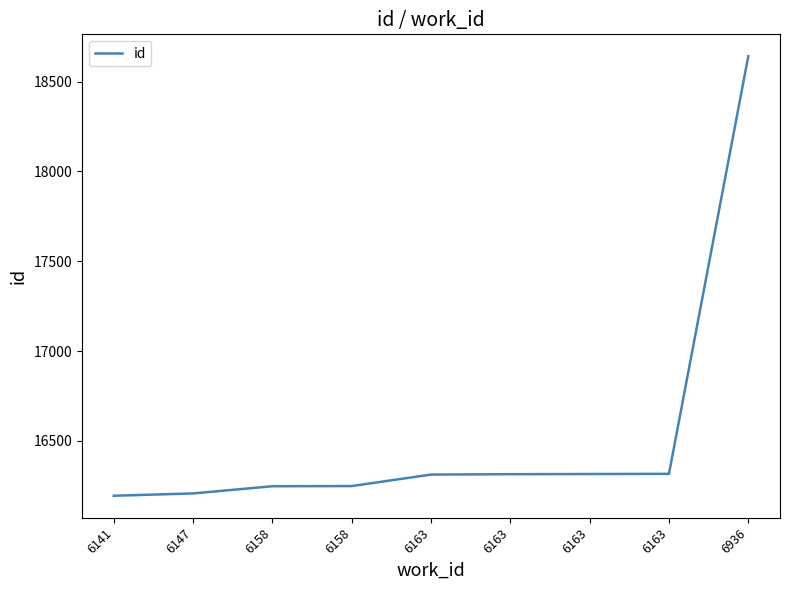

How many lines are shown in the chart?

1